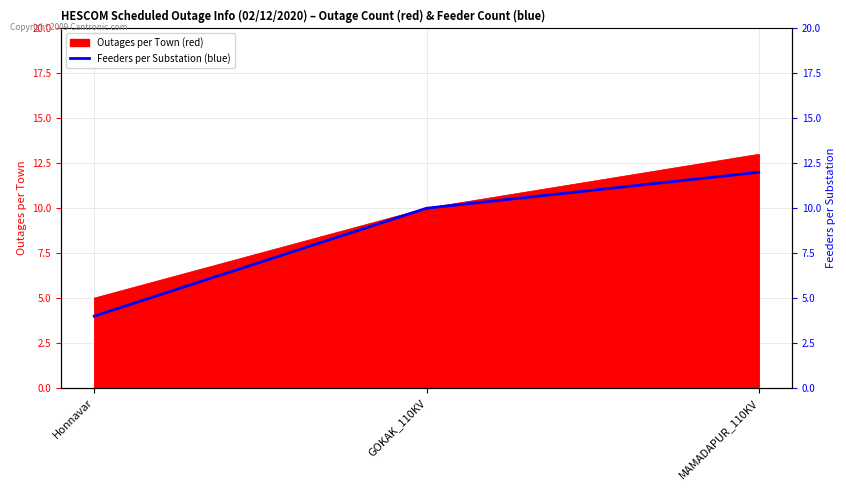

What is the label of the 3rd point from the right?

Honnavar